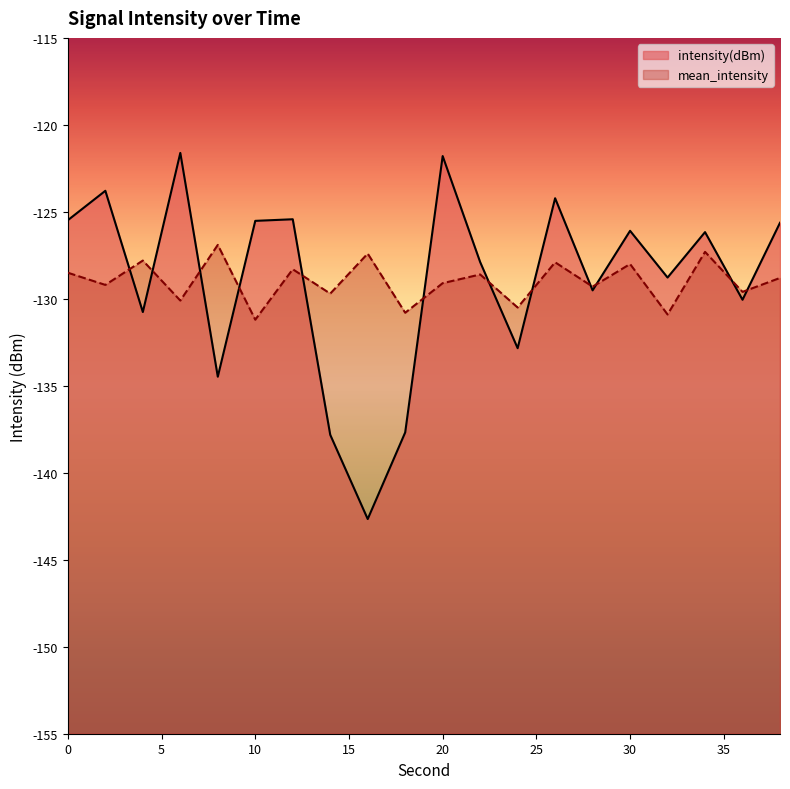

What is the sum of the mean_intensity values at 16 and 36?

-257.0